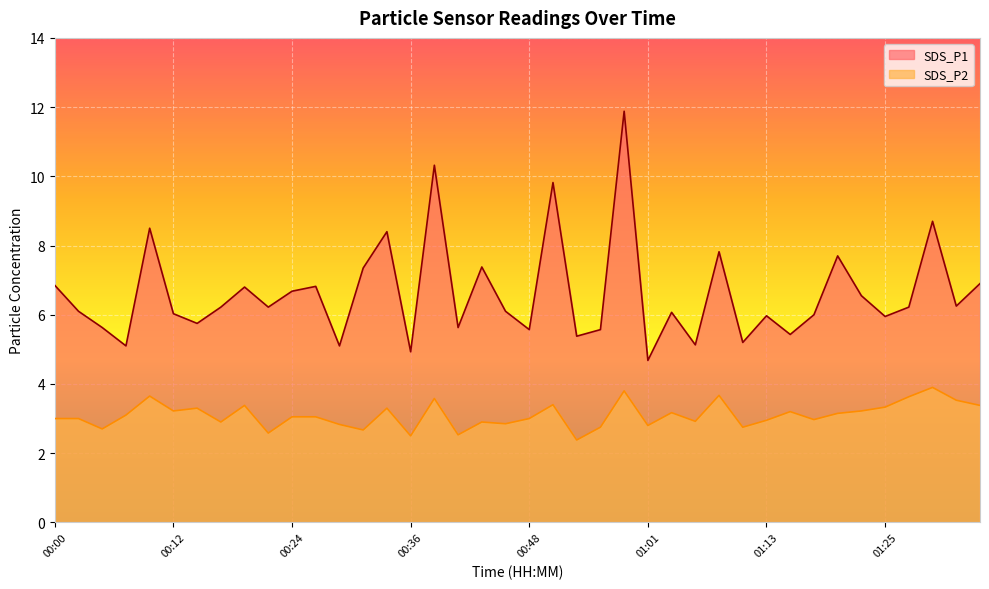

Rank the series by their maximum value, from highest to lowest.

SDS_P1, SDS_P2